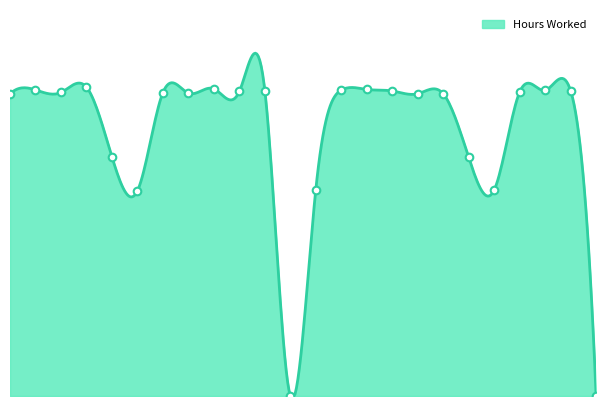

Between 19 and 1, which is larger?

1